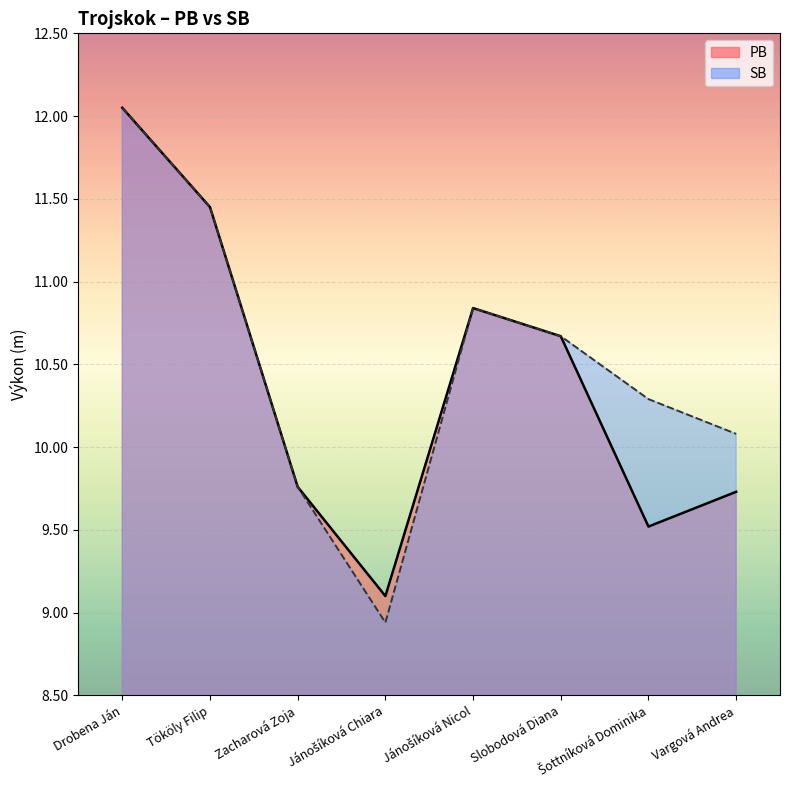

Which series has the largest total across all categories?

SB